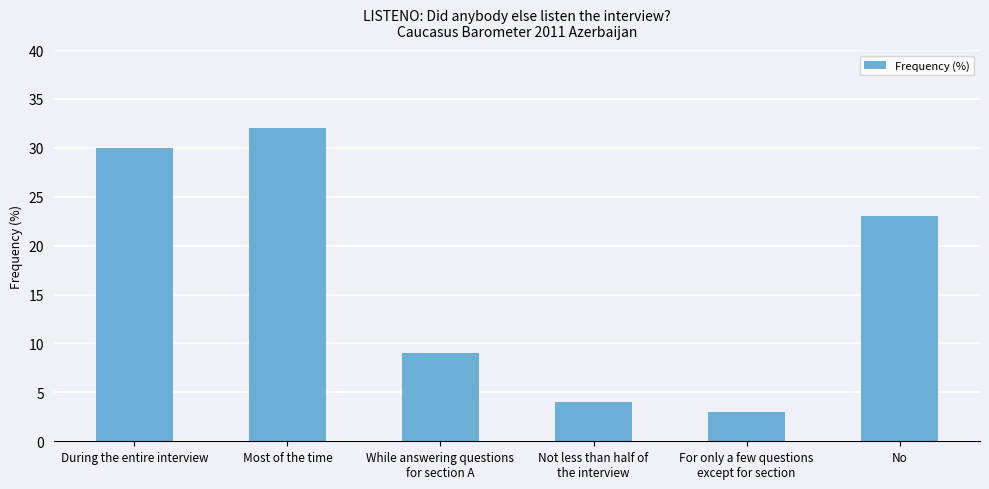

Between While answering questions
for section A and Not less than half of
the interview, which is larger?

While answering questions
for section A